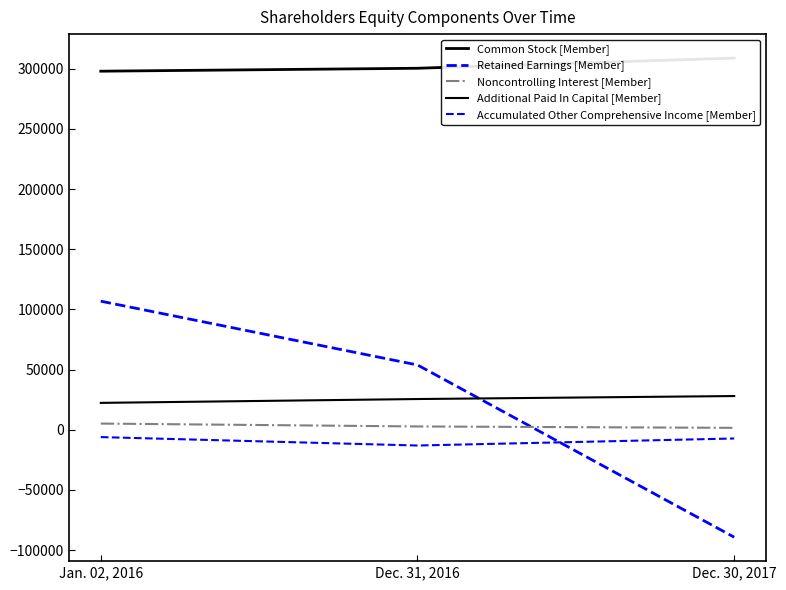

What are all the series names shown in the legend?

Common Stock [Member], Retained Earnings [Member], Noncontrolling Interest [Member], Additional Paid In Capital [Member], Accumulated Other Comprehensive Income [Member]